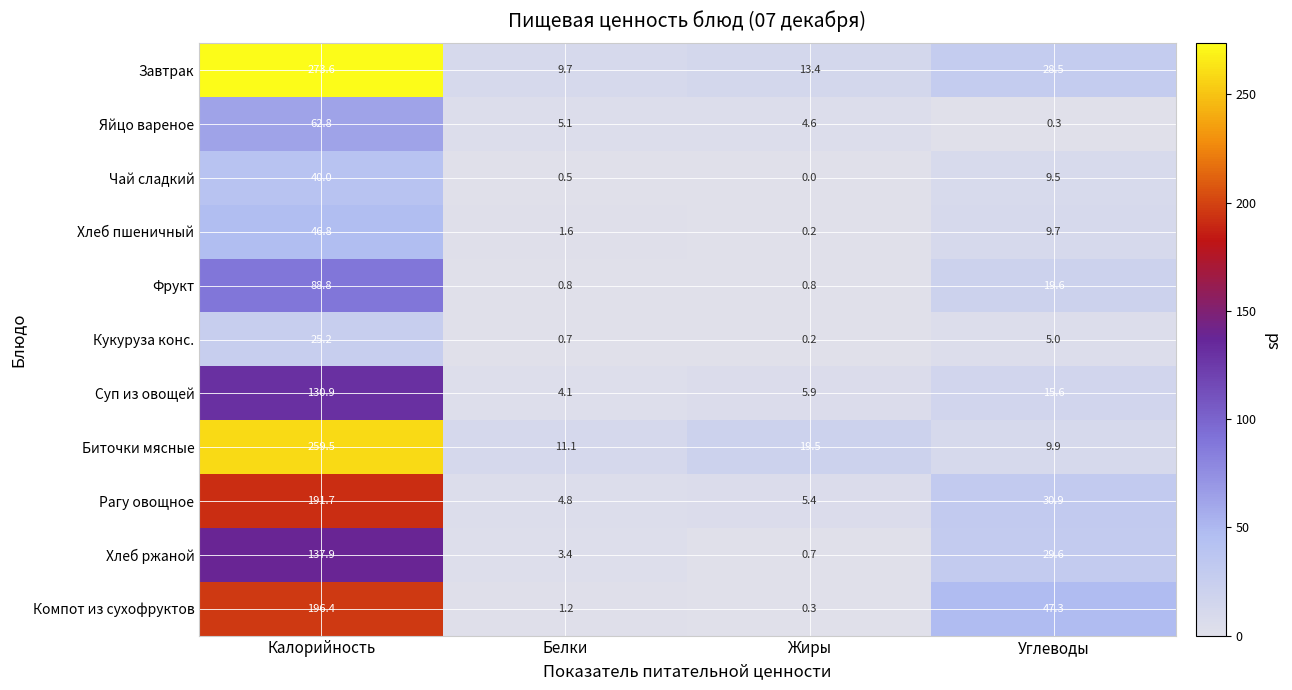

At Белки, list the series in order from smallest to largest.

Чай сладкий, Кукуруза конс., Фрукт, Компот из сухофруктов, Хлеб пшеничный, Хлеб ржаной, Суп из овощей, Рагу овощное, Яйцо вареное, Завтрак, Биточки мясные